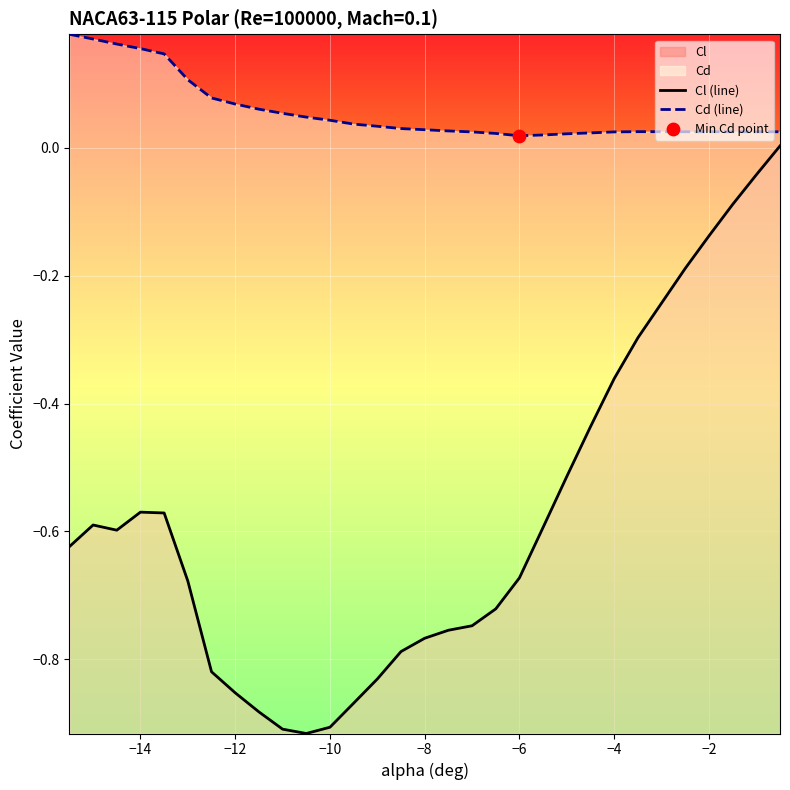

Which series has the largest total across all categories?

Cd (line)